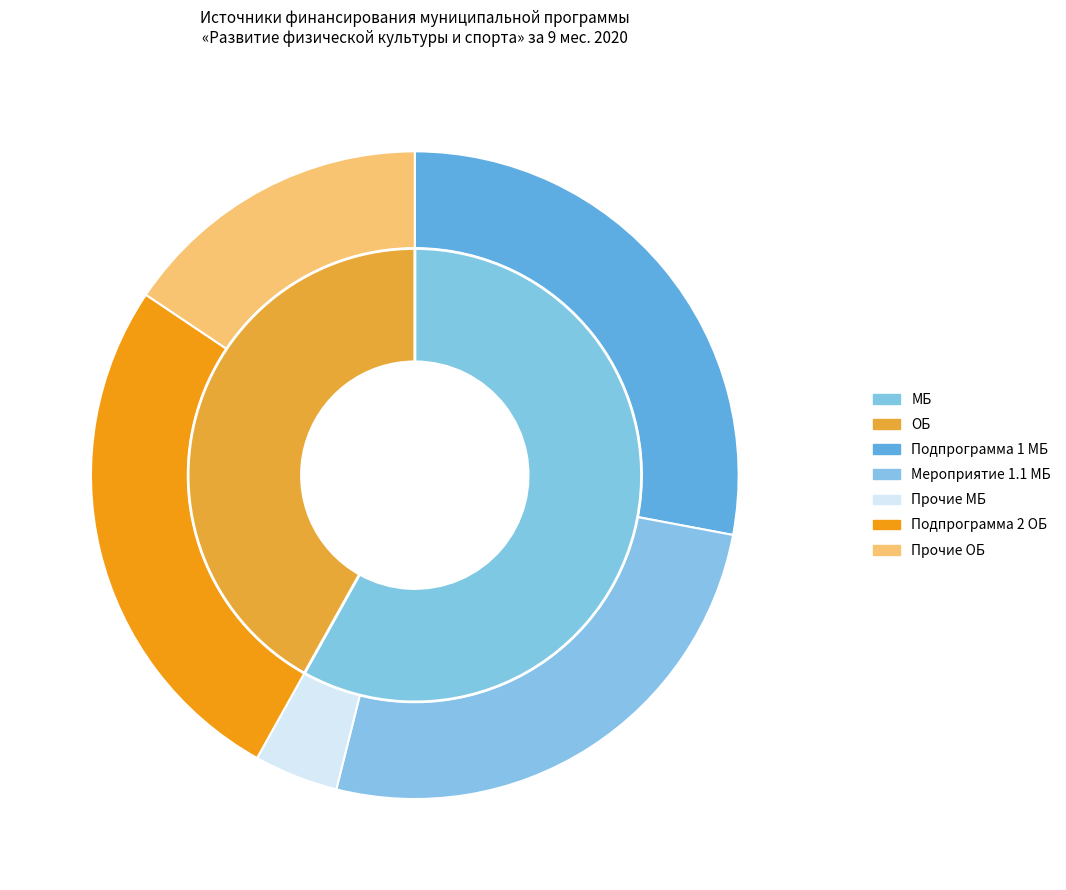

Which category has the biggest portion of the pie?

МБ